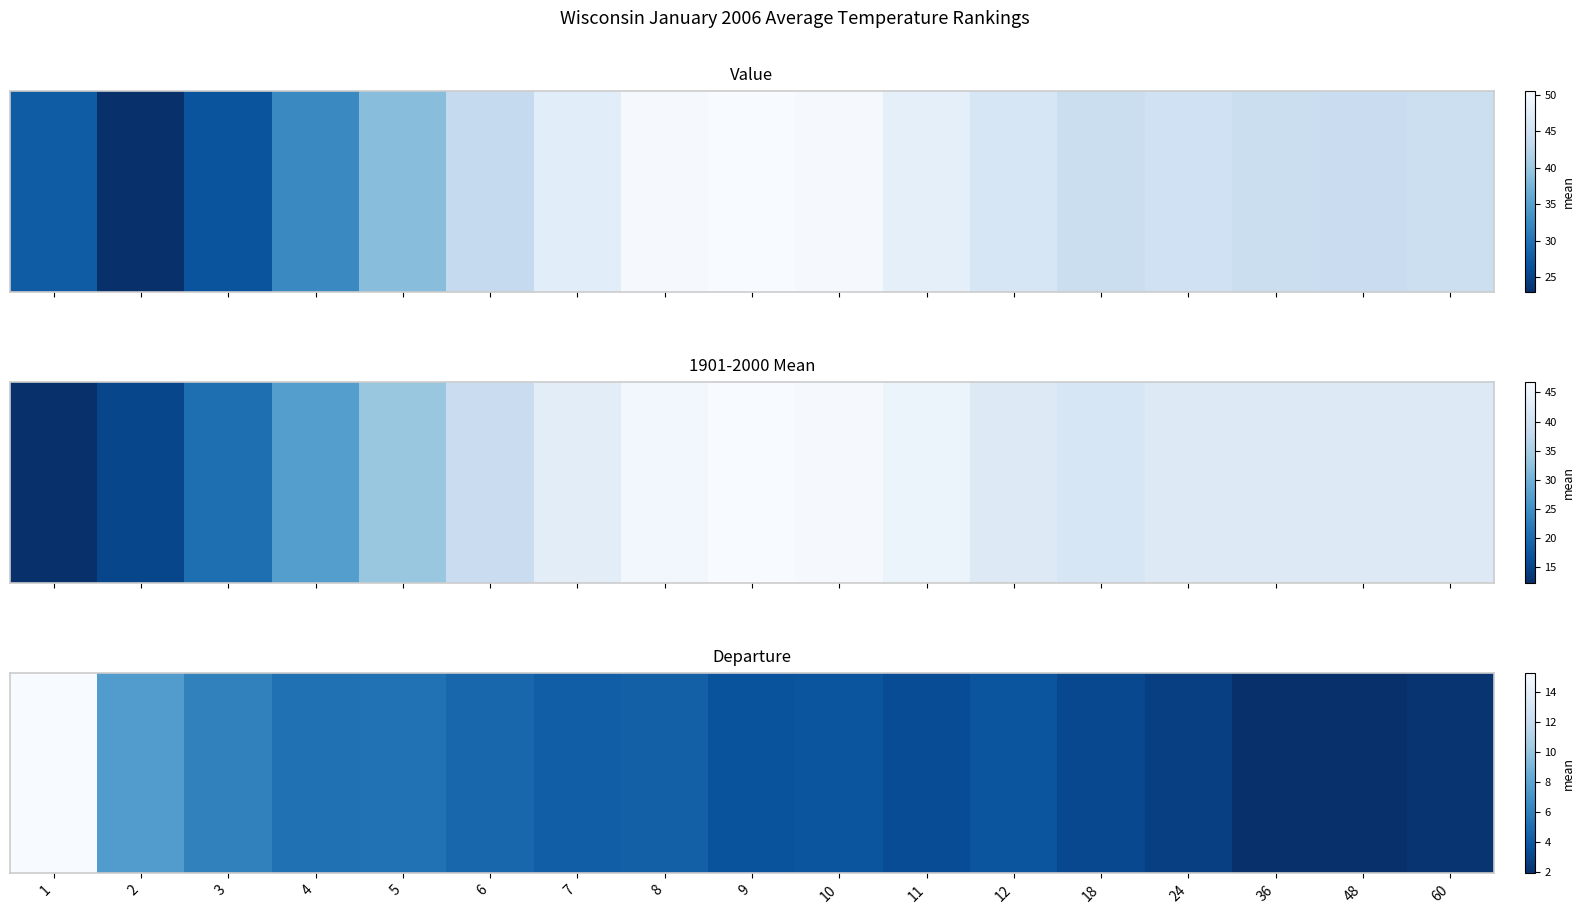

Reading left to right, what are all the values shown in this chart?

15.3	7.6	6.1	5.2	5.3	4.7	4.3	4.4	3.7	3.8	3.4	3.8	3.2	2.7	2.0	1.9	2.2